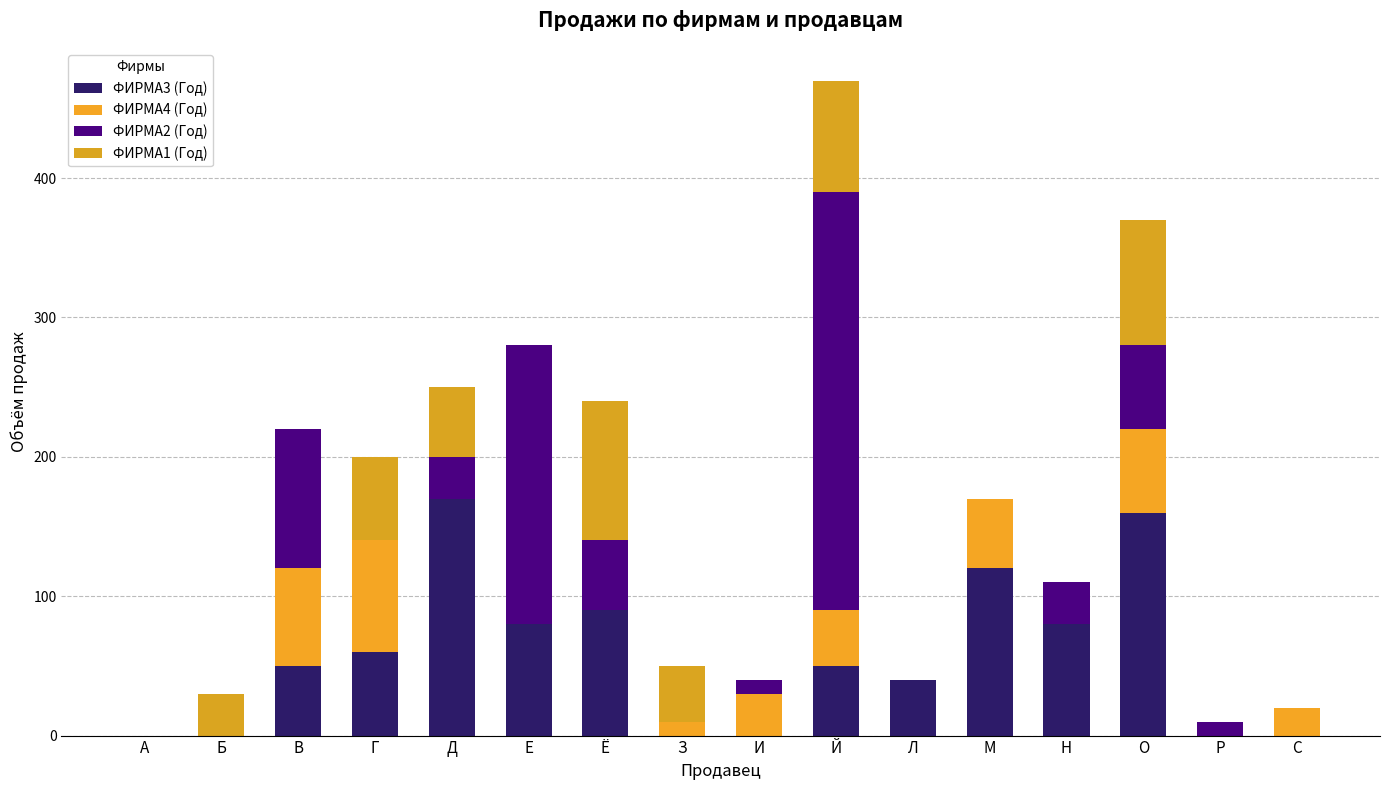

Count the number of categories in the chart.

16